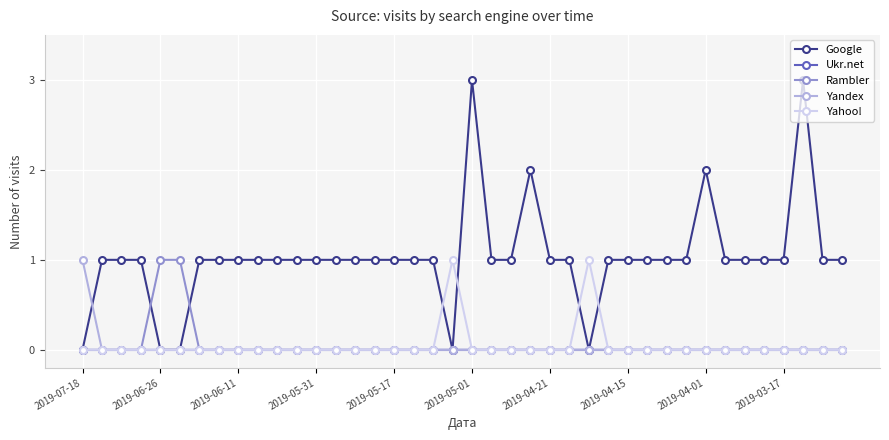

True or false: Yahoo! has more than 1 points higher than both neighbors.

True